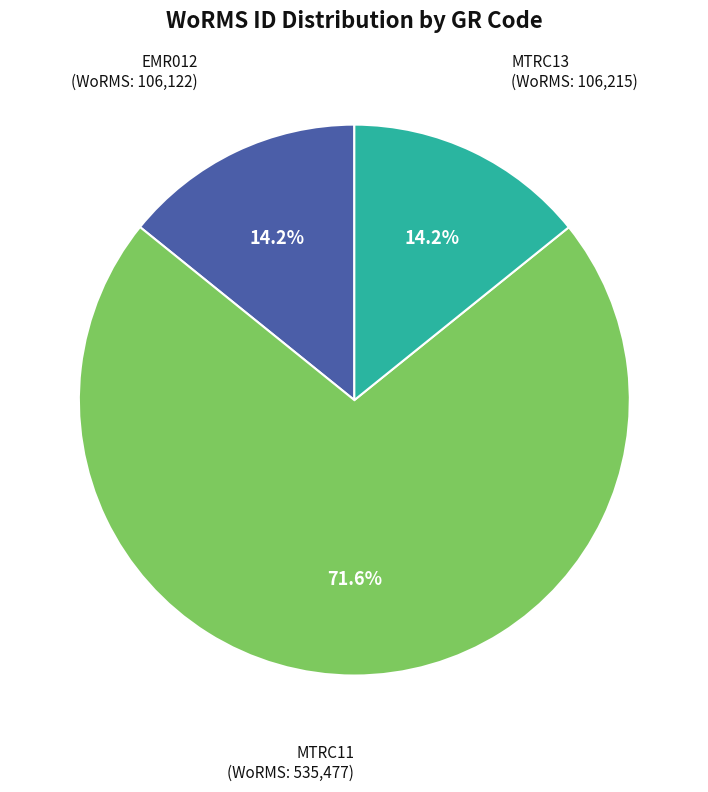

To the nearest percent, what percentage of the pie is MTRC11?

72%